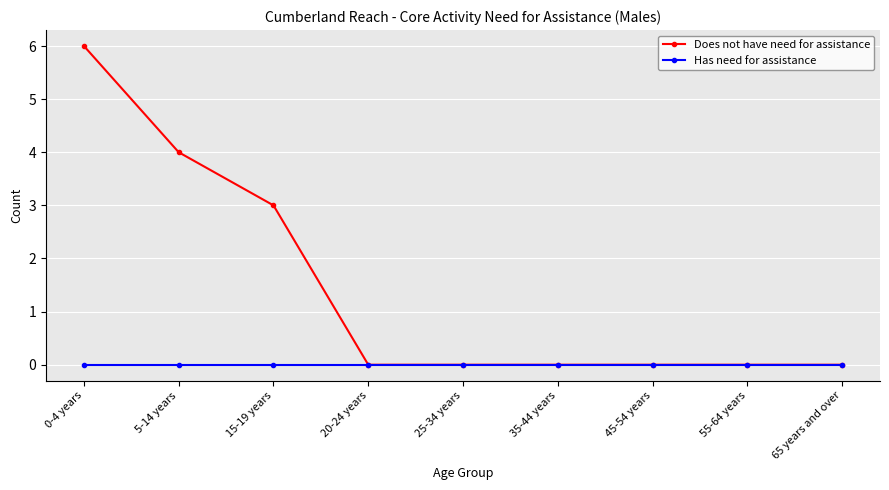

Is the value of Has need for assistance at 15-19 years greater than the value of Does not have need for assistance at 5-14 years?

No